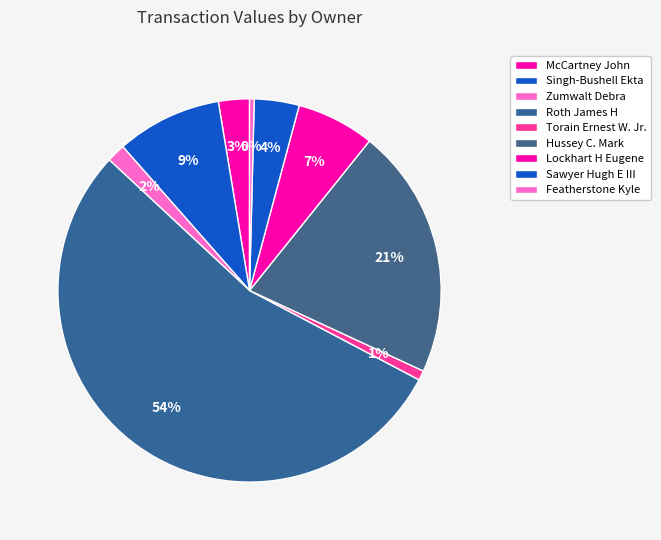

Count the number of slices in the pie.

9